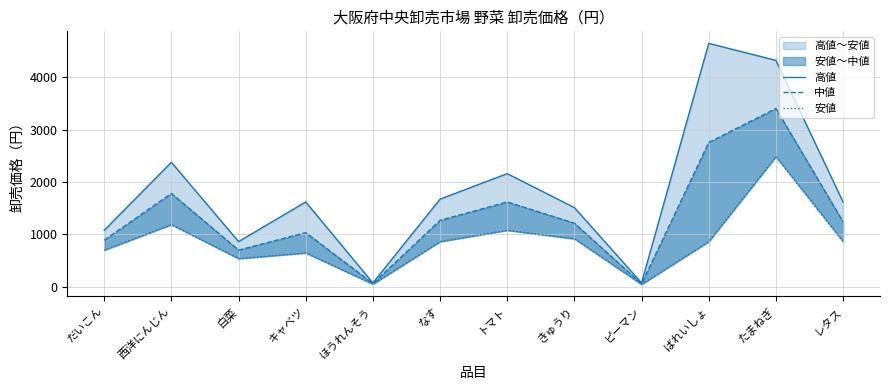

What are all the series names shown in the legend?

高値, 中値, 安値